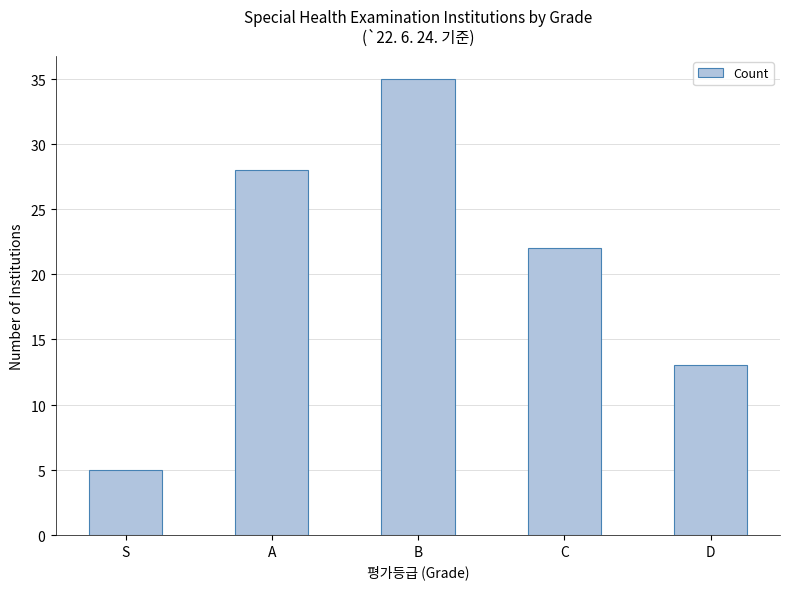

True or false: the data shows 11 at A.

False